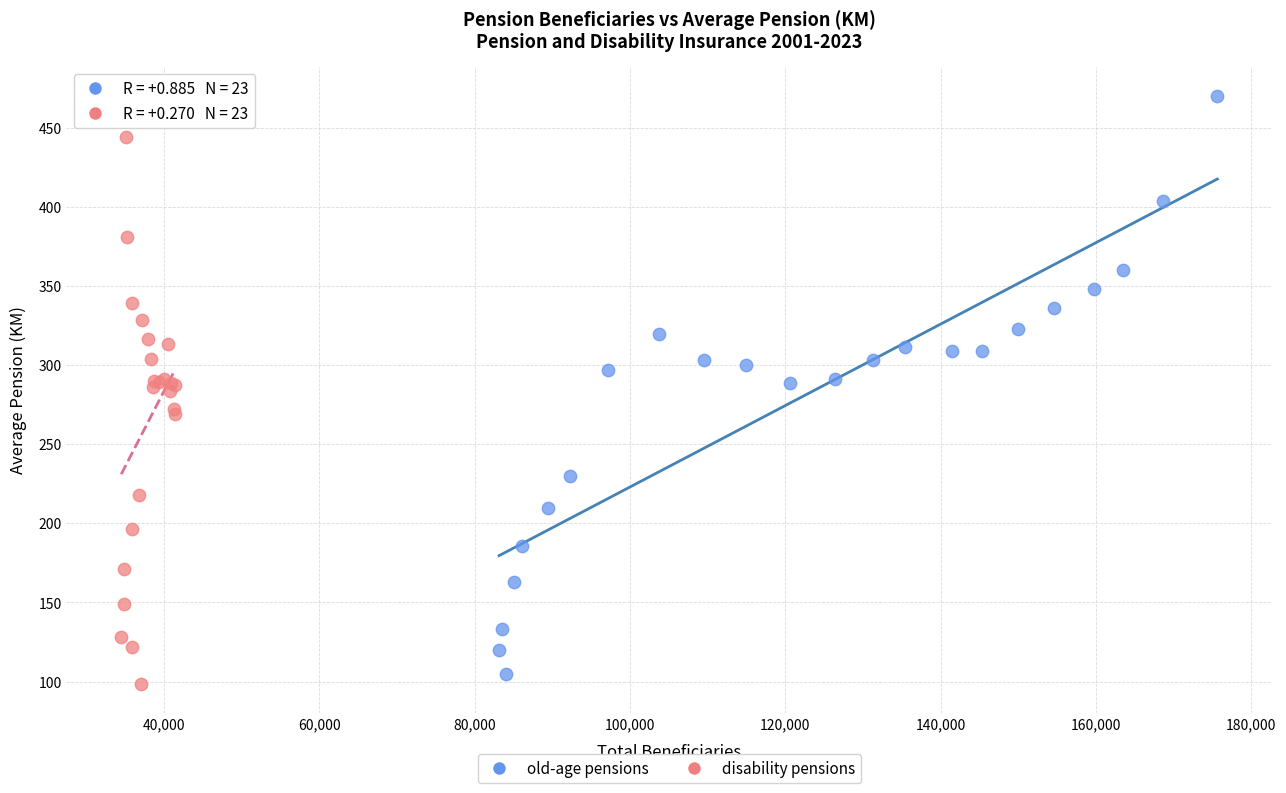

Which series reaches the maximum Y coordinate?

old-age pensions